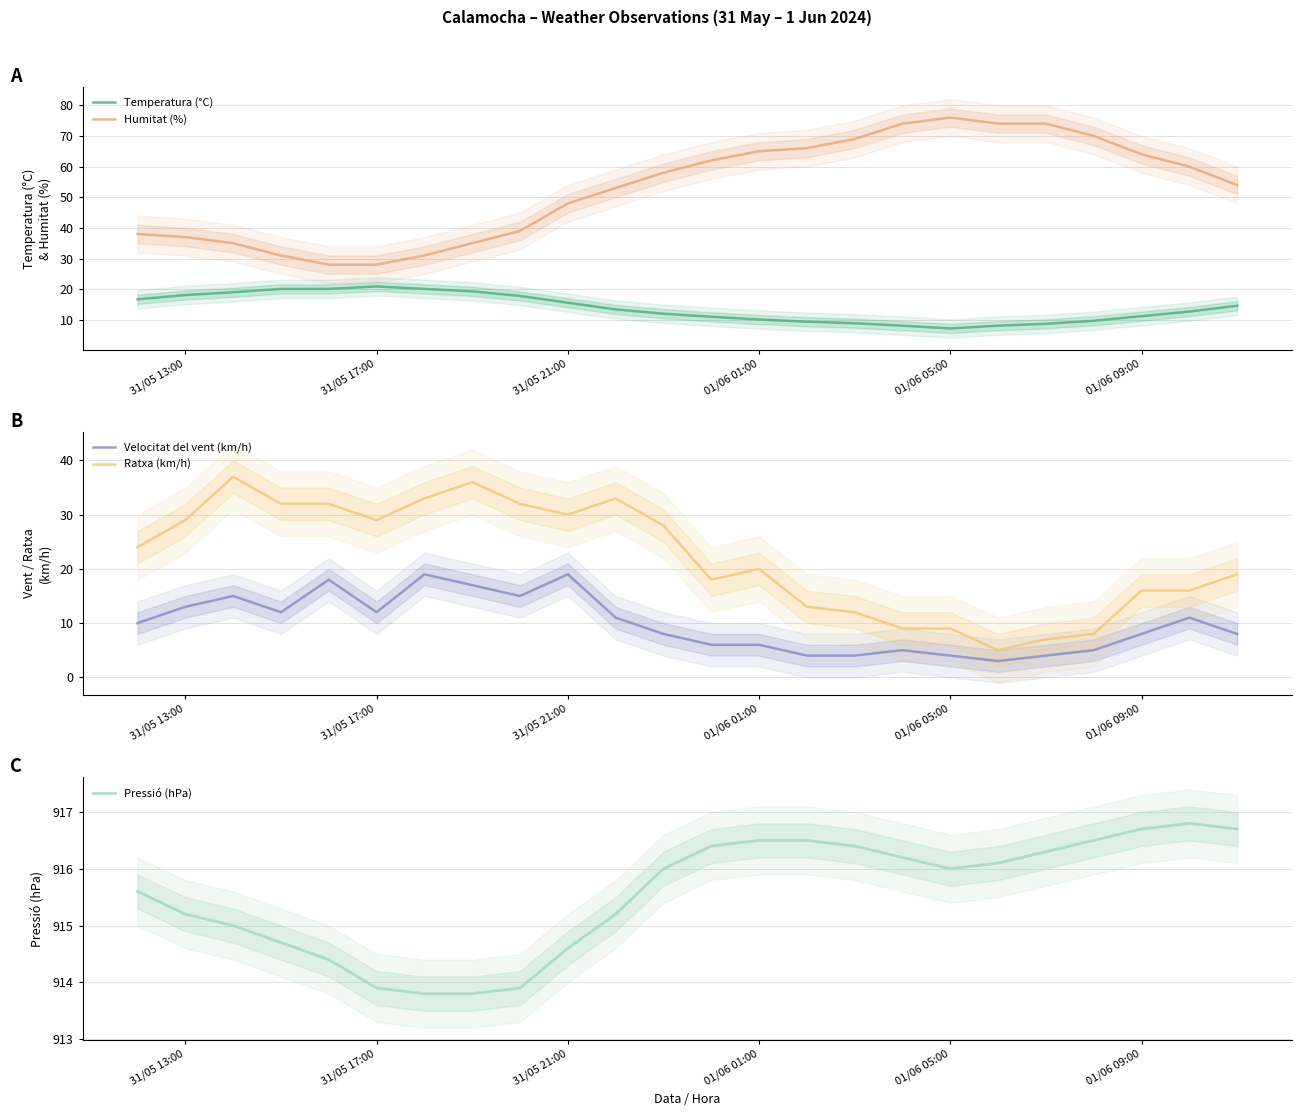

Is it true that Humitat (%) equals 48.0 at 31/05 21:00?

True